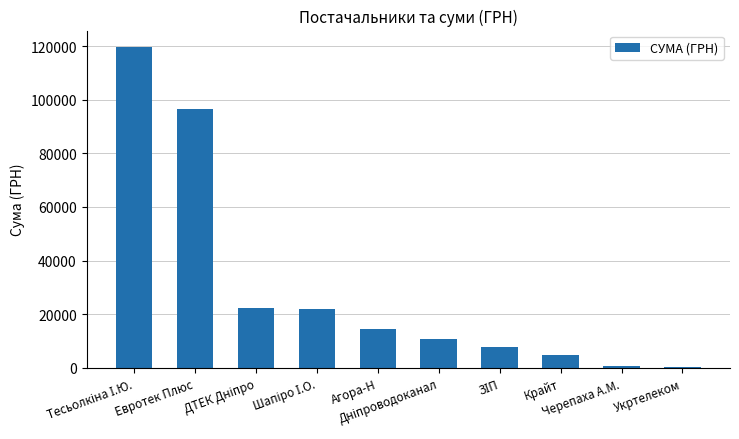

What is the sum of all values?

299210.6